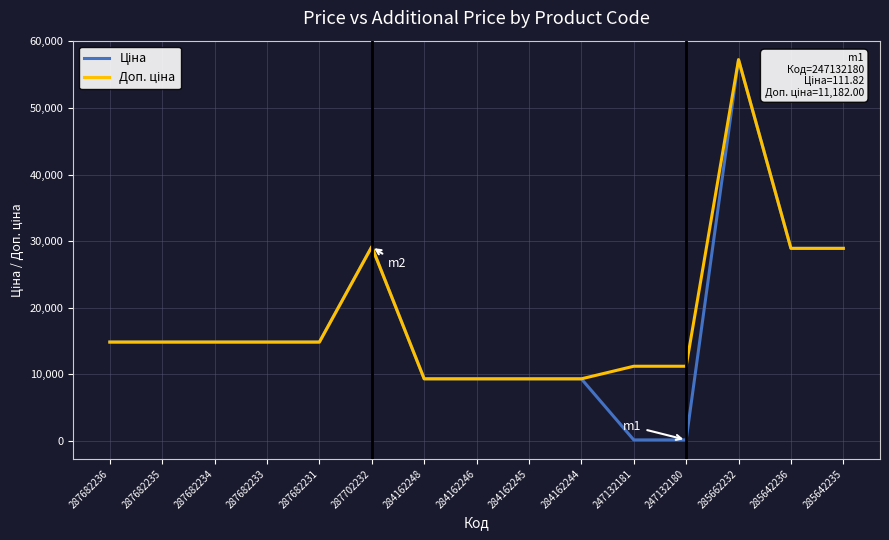

At which category is the sum across all series the highest?

285662232